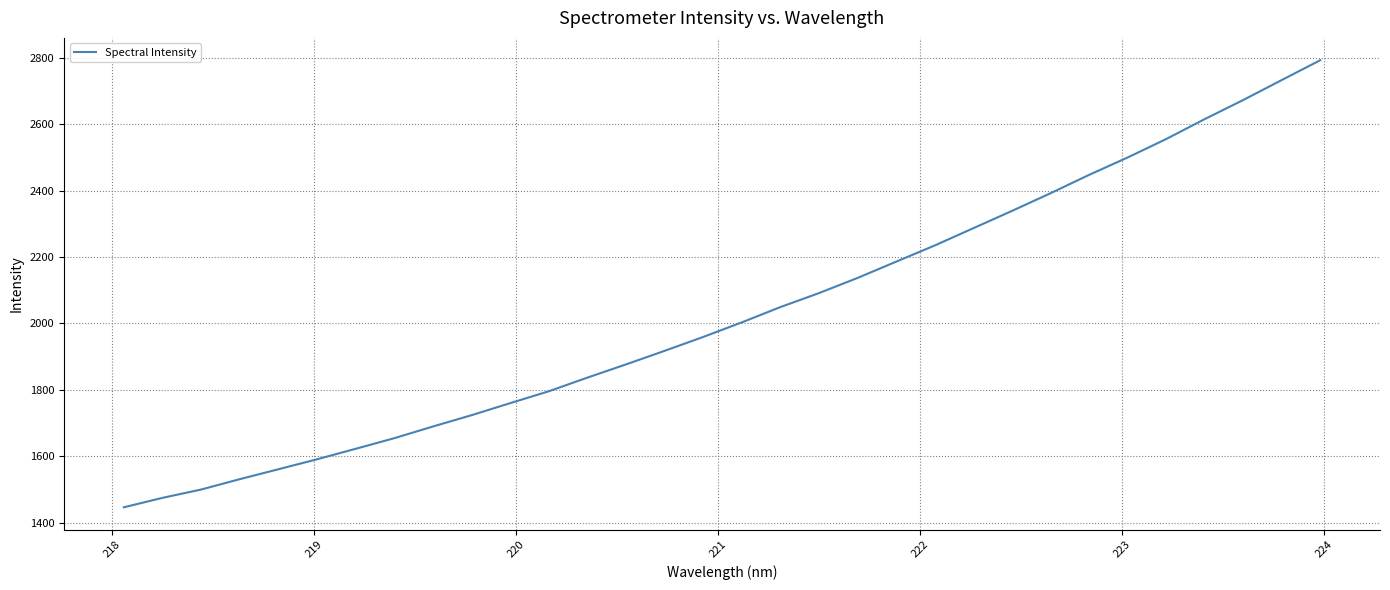

What is the difference between the maximum and second lowest values?

1318.5